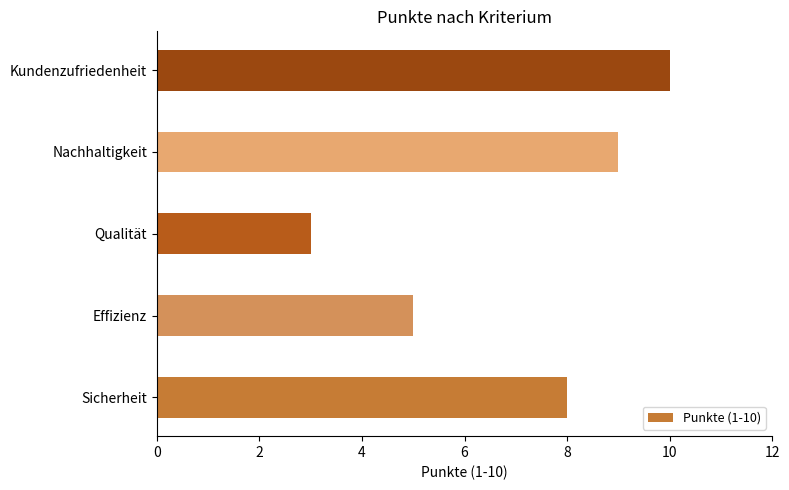

What is the sum of all values?

35